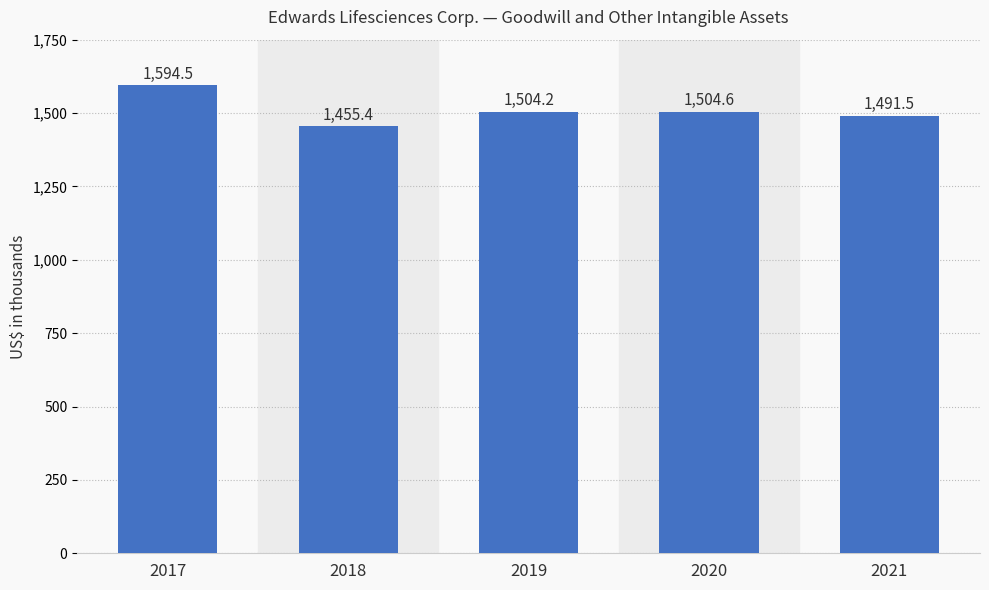

Does the chart contain any negative values?

No